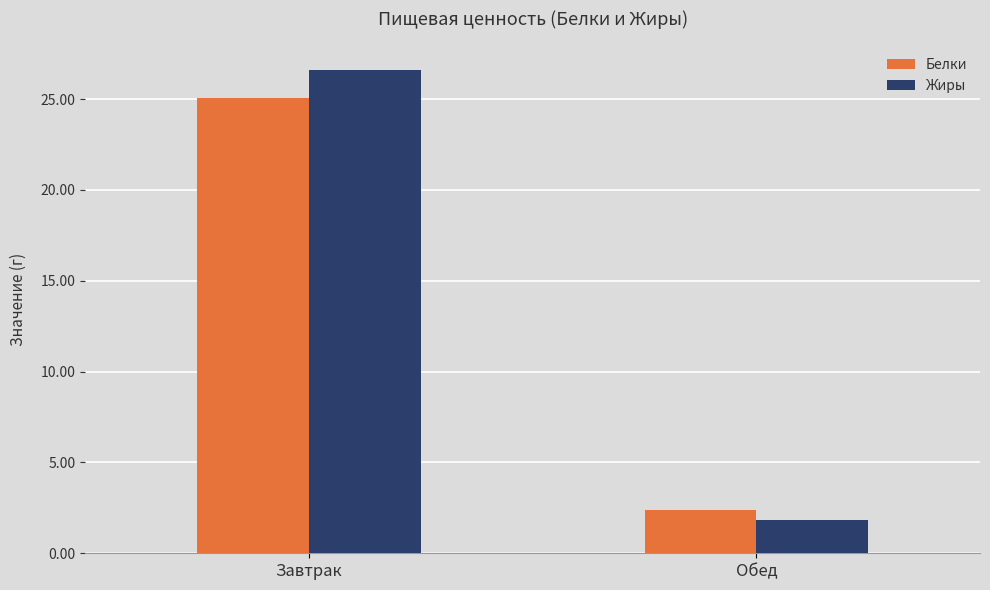

How many groups of bars are there?

2